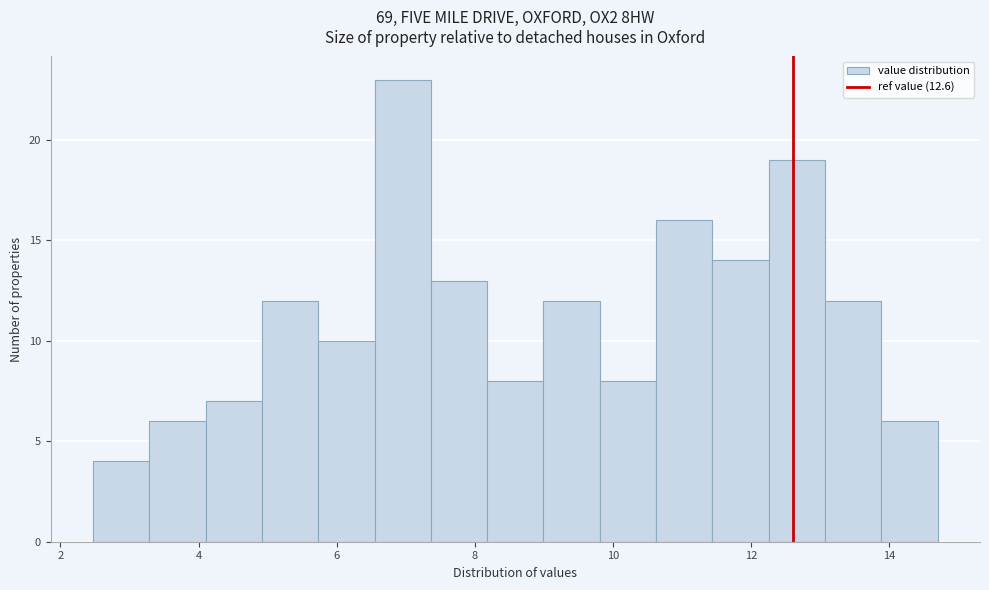

Over which range of the x-axis is the bar tallest?

6.6 to 7.4